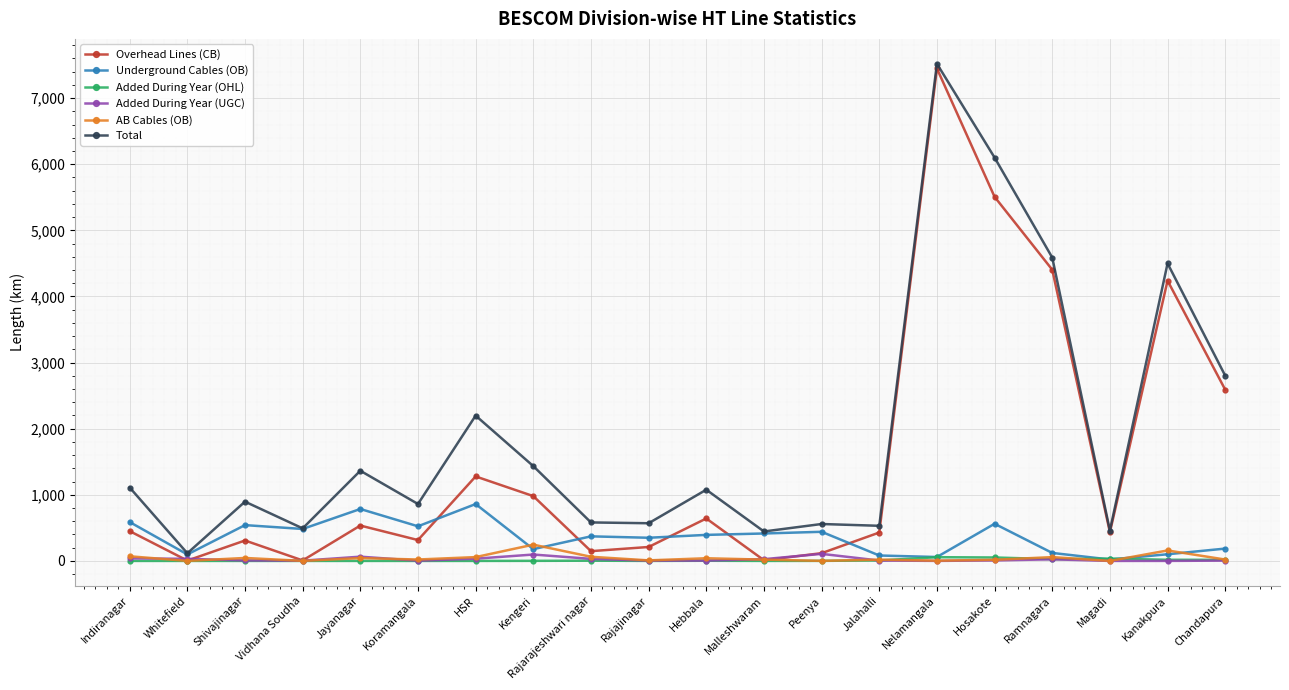

How many interior local valleys does the Overhead Lines (CB) series have?

6